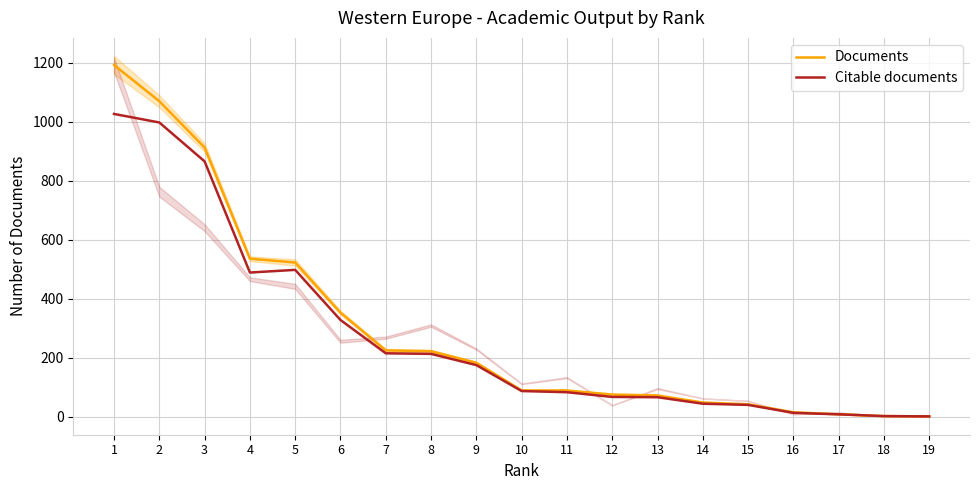

Does the chart display data point markers on the line(s)?

No